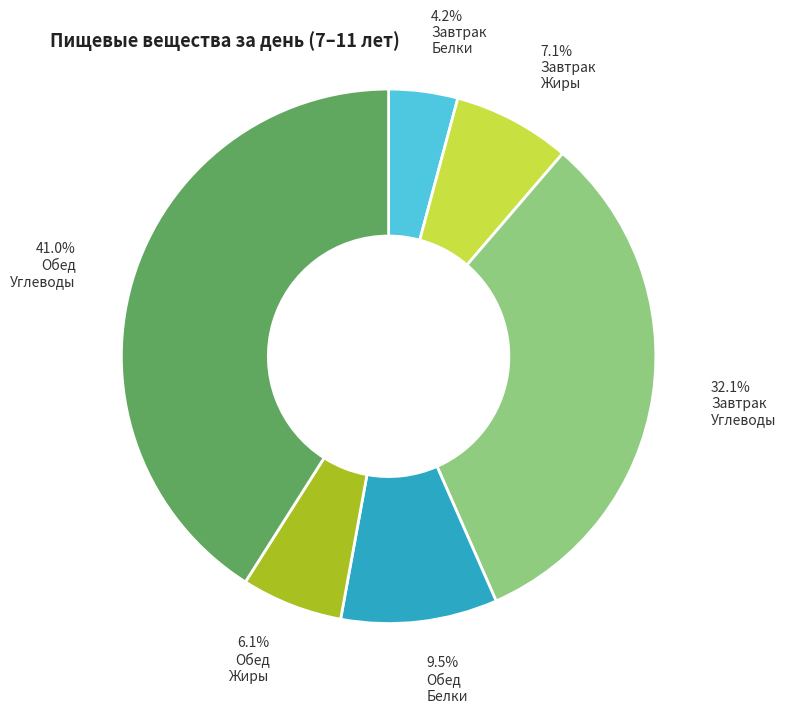

How many segments does this pie chart have?

6